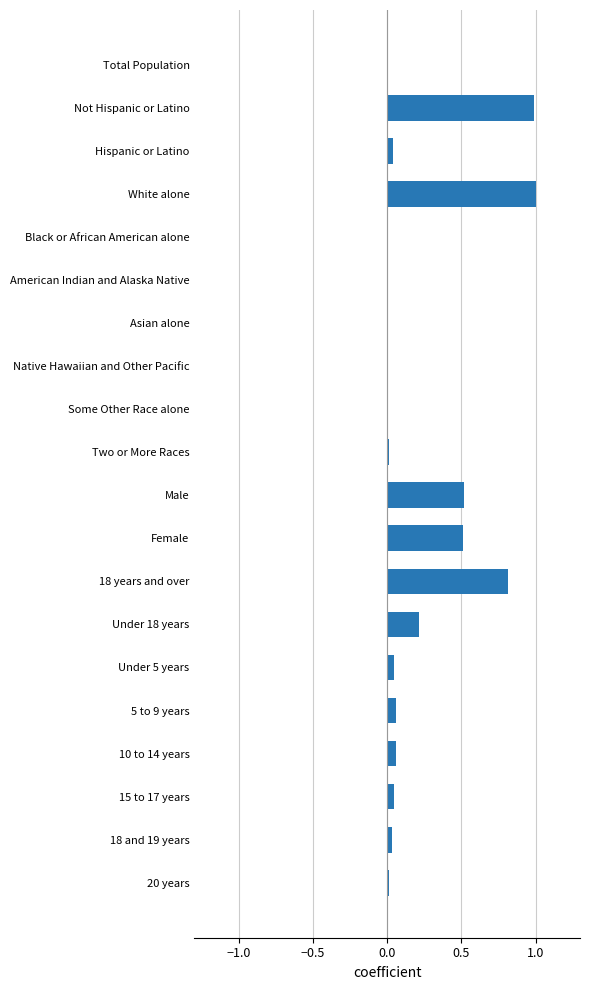

What is the sum of all values?

4.4